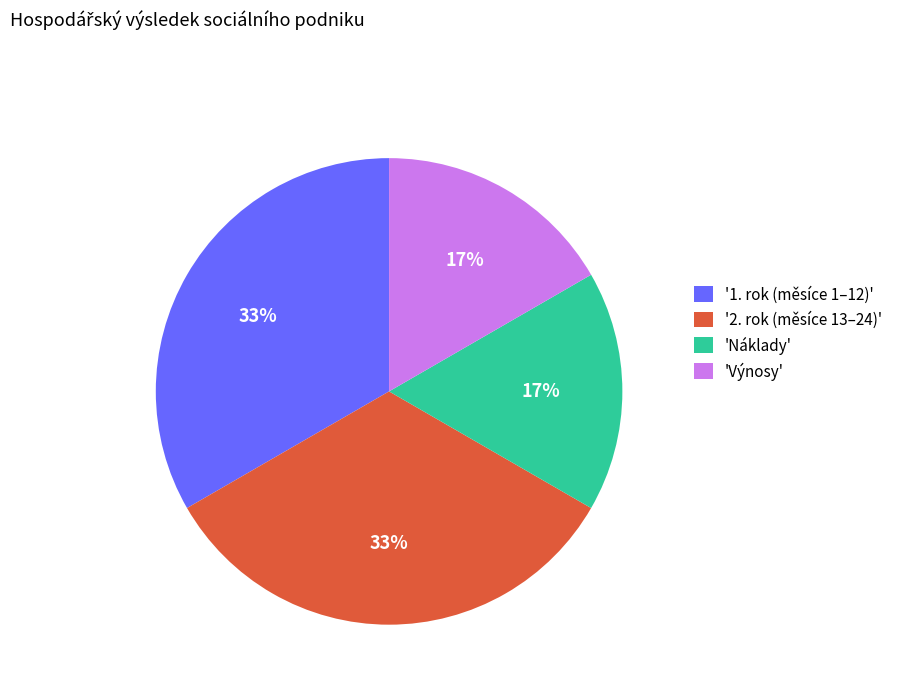

To the nearest percent, what is the average slice percentage?

25%